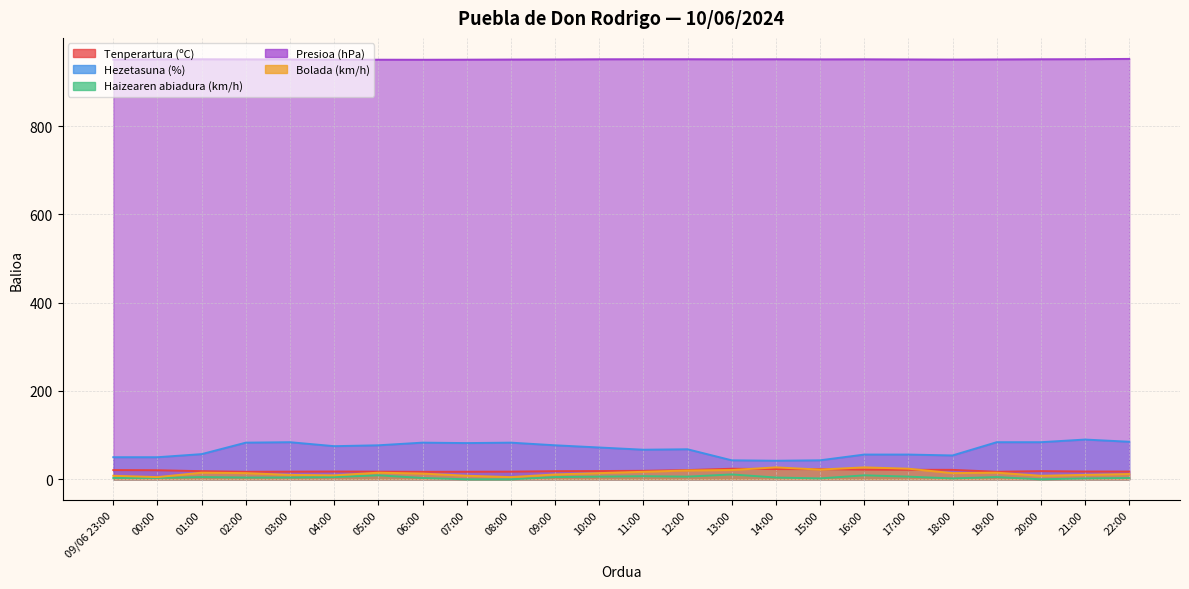

Reading right to left, transcribe all the data shown in this chart.

Tenperartura (ºC): 22:00=17.5	21:00=17.6	20:00=18.5	19:00=17.0	18:00=21.4	17:00=21.5	16:00=21.8	15:00=23.0	14:00=23.1	13:00=23.9	12:00=20.9	11:00=19.2	10:00=18.7	09:00=18.4	08:00=17.3	07:00=17.1	06:00=16.9	05:00=17.3	04:00=17.6	03:00=17.3	02:00=17.0	01:00=18.4	00:00=20.5	09/06 23:00=20.9
Hezetasuna (%): 22:00=85.0	21:00=90.0	20:00=84.0	19:00=84.0	18:00=54.0	17:00=56.0	16:00=56.0	15:00=43.0	14:00=42.0	13:00=43.0	12:00=68.0	11:00=67.0	10:00=72.0	09:00=77.0	08:00=83.0	07:00=82.0	06:00=83.0	05:00=77.0	04:00=75.0	03:00=84.0	02:00=83.0	01:00=57.0	00:00=50.0	09/06 23:00=50.0
Haizearen abiadura (km/h): 22:00=3.0	21:00=2.0	20:00=0.0	19:00=5.0	18:00=2.0	17:00=6.0	16:00=9.0	15:00=2.0	14:00=4.0	13:00=11.0	12:00=6.0	11:00=7.0	10:00=6.0	09:00=5.0	08:00=0.0	07:00=0.0	06:00=3.0	05:00=9.0	04:00=5.0	03:00=4.0	02:00=4.0	01:00=5.0	00:00=3.0	09/06 23:00=3.0
Presioa (hPa): 22:00=952.0	21:00=951.4	20:00=951.2	19:00=950.8	18:00=950.5	17:00=950.8	16:00=951.1	15:00=951.0	14:00=951.2	13:00=951.1	12:00=951.3	11:00=951.3	10:00=951.2	09:00=950.8	08:00=950.6	07:00=950.3	06:00=950.1	05:00=950.2	04:00=950.4	03:00=950.7	02:00=951.0	01:00=951.2	00:00=951.0	09/06 23:00=950.5
Bolada (km/h): 22:00=12.0	21:00=10.0	20:00=8.0	19:00=15.0	18:00=14.0	17:00=24.0	16:00=27.0	15:00=22.0	14:00=27.0	13:00=21.0	12:00=20.0	11:00=17.0	10:00=14.0	09:00=11.0	08:00=5.0	07:00=8.0	06:00=13.0	05:00=15.0	04:00=9.0	03:00=10.0	02:00=14.0	01:00=15.0	00:00=5.0	09/06 23:00=8.0